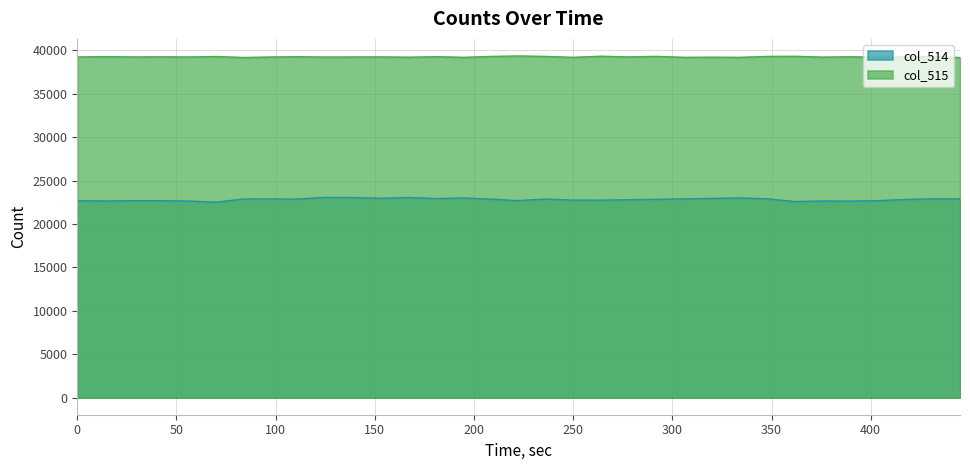

List the series in order of their overall mean, lowest first.

col_514, col_515